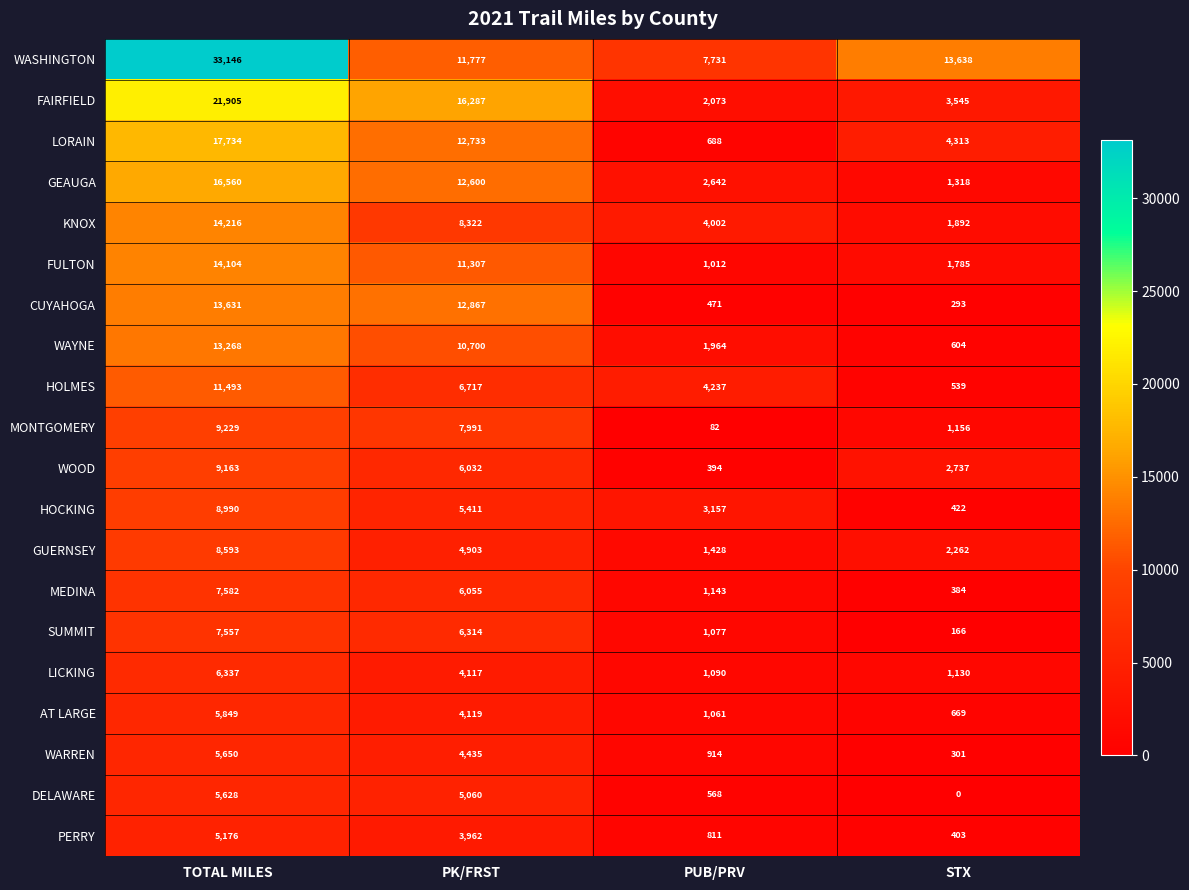

The value of PERRY at PUB/PRV is 811. True or false?

True